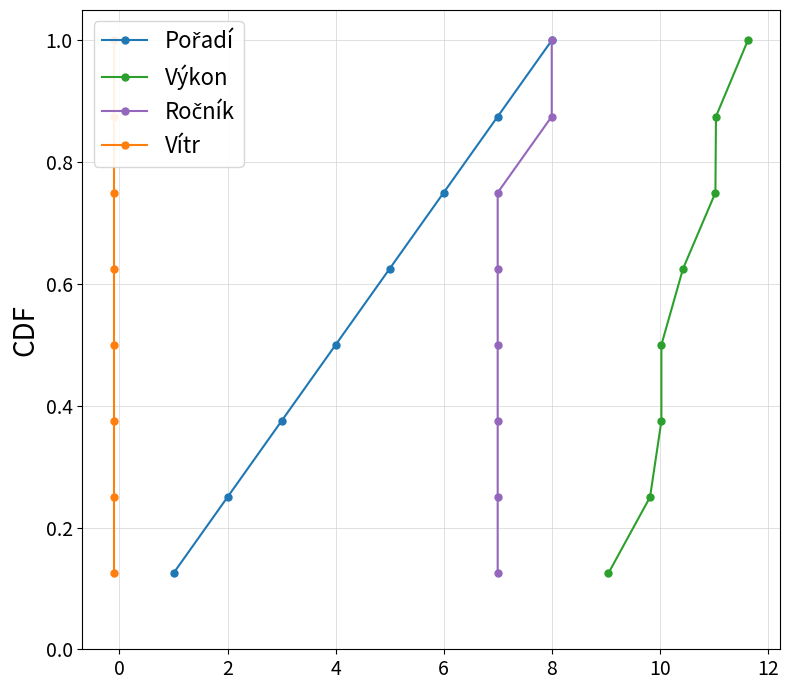

True or false: Pořadí and Ročník cross at least once.

False